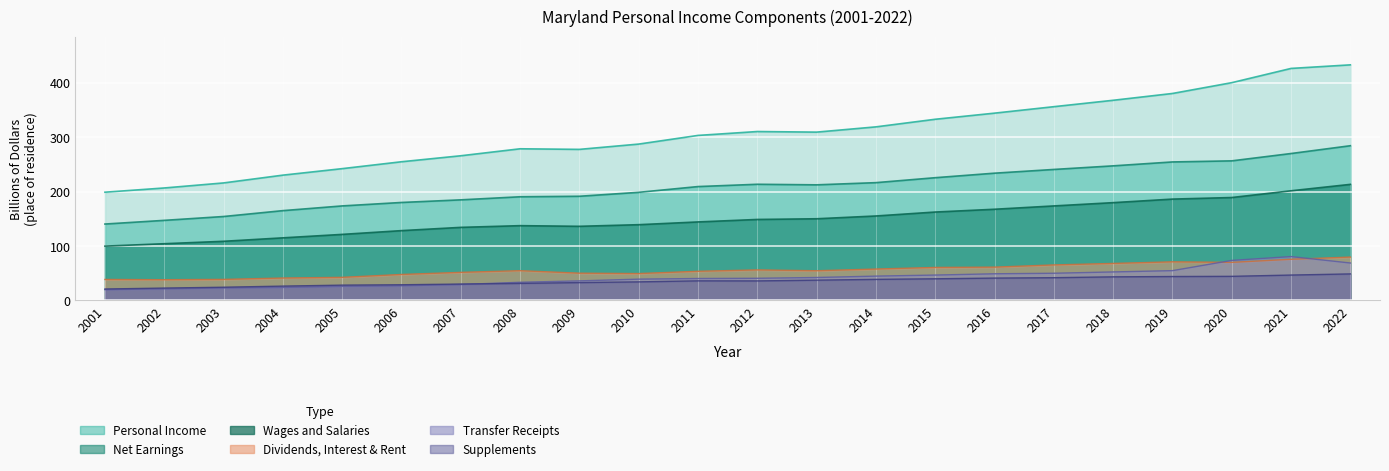

Between 2012 and 2010, which is larger?

2012